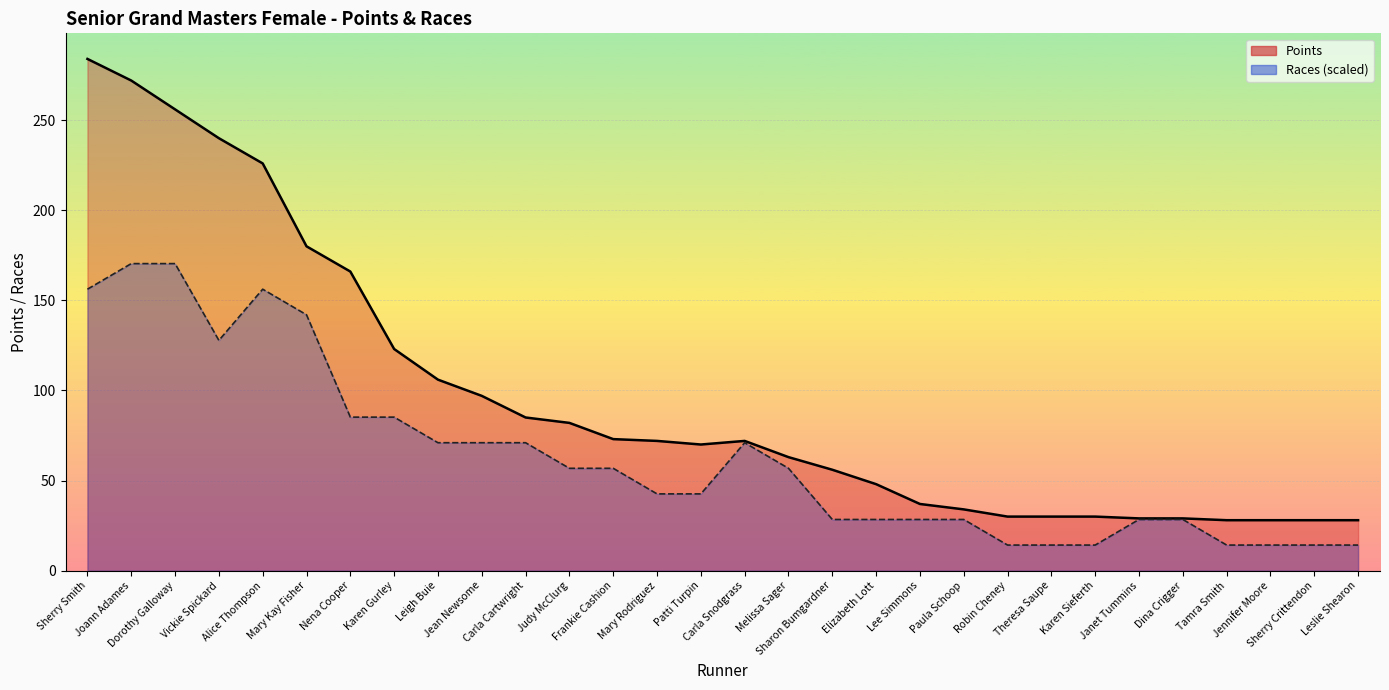

List the series in order of their peak value, lowest first.

Races, Points